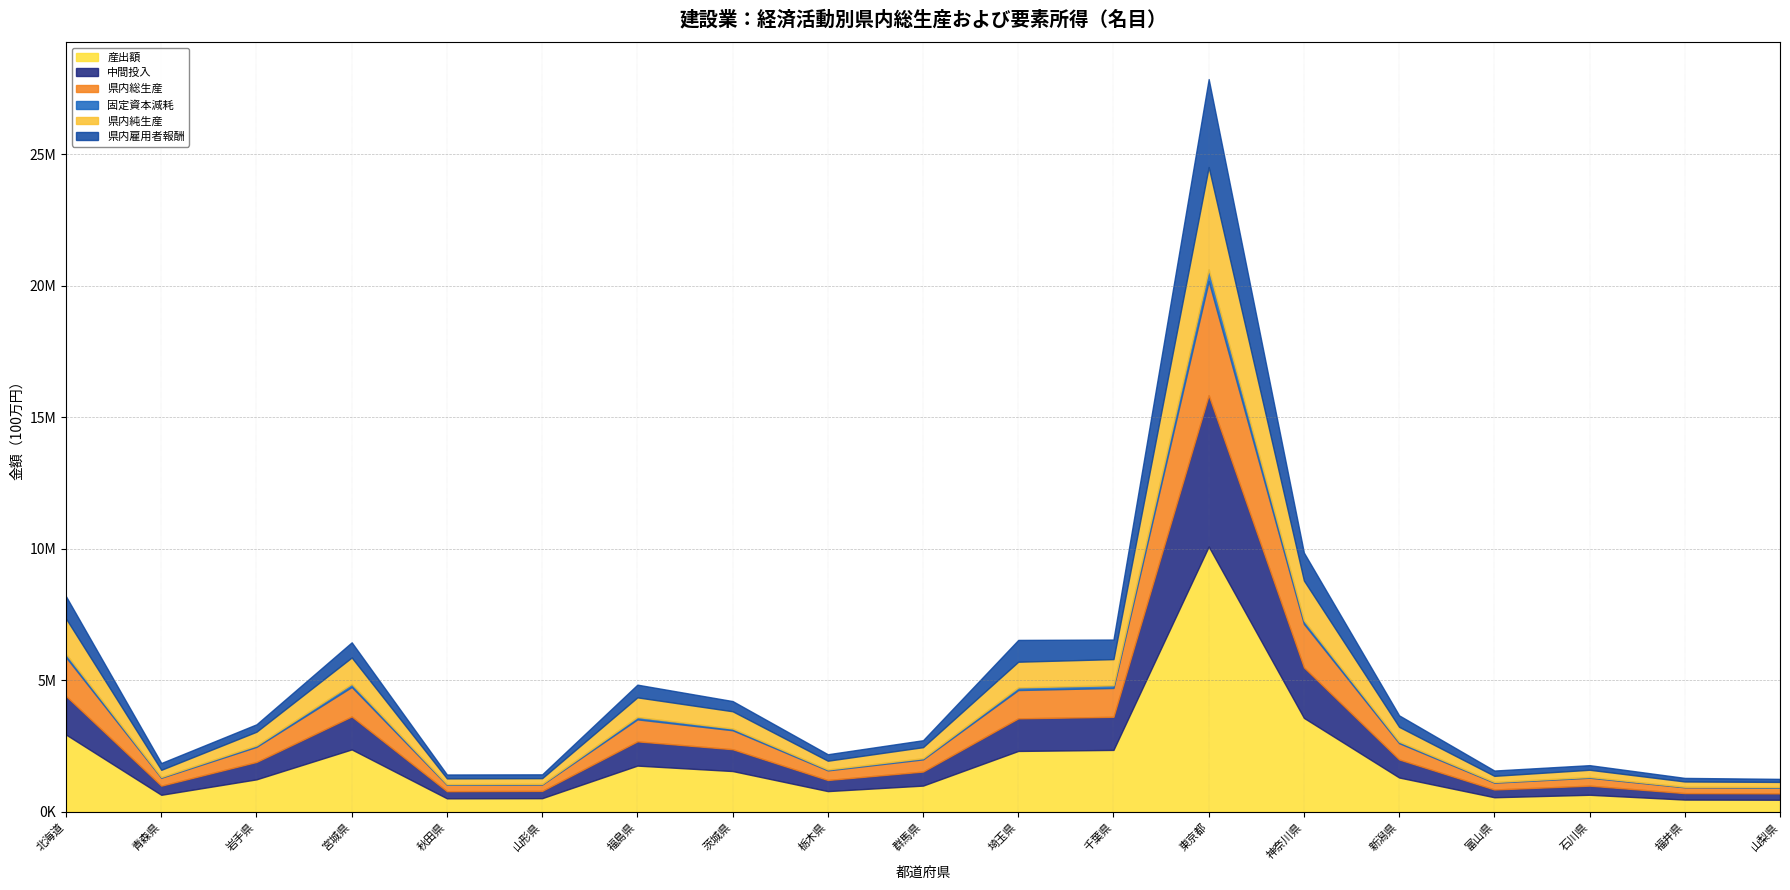

What are all the series names shown in the legend?

産出額, 中間投入, 県内総生産, 固定資本減耗, 県内純生産, 県内雇用者報酬